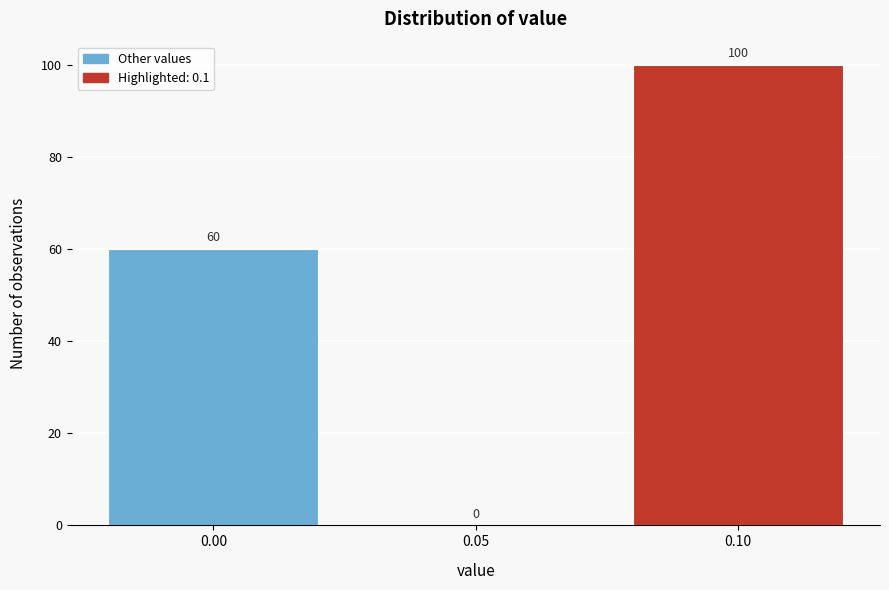

Reading right to left, list all the values displayed in this chart.

0.10=100	0.05=0	0.00=60